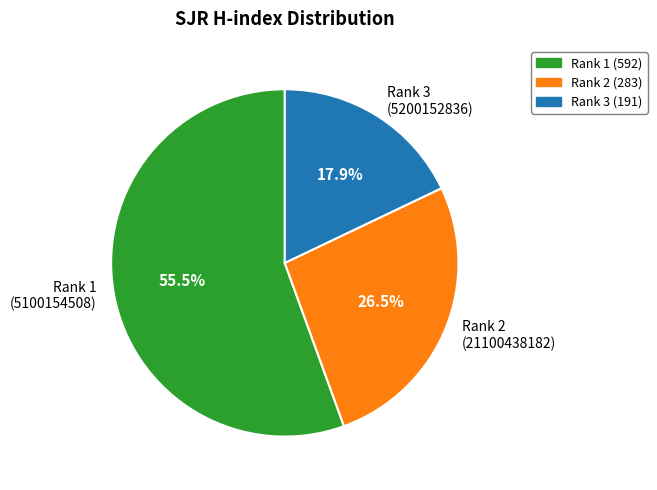

Which has a higher value, Rank 2 (21100438182) or Rank 1 (5100154508)?

Rank 1 (5100154508)